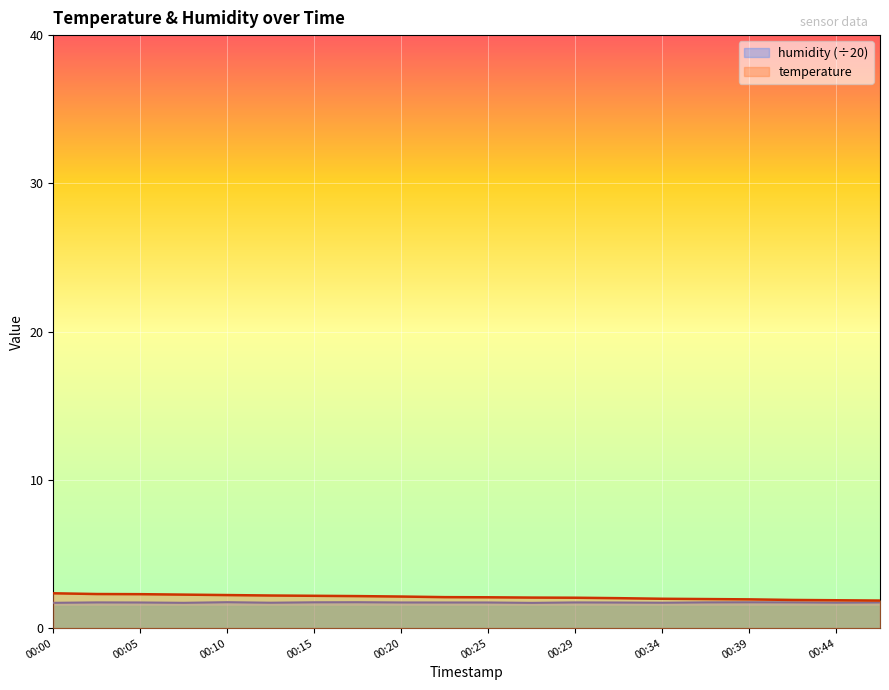

True or false: temperature and humidity intersect in this chart.

False